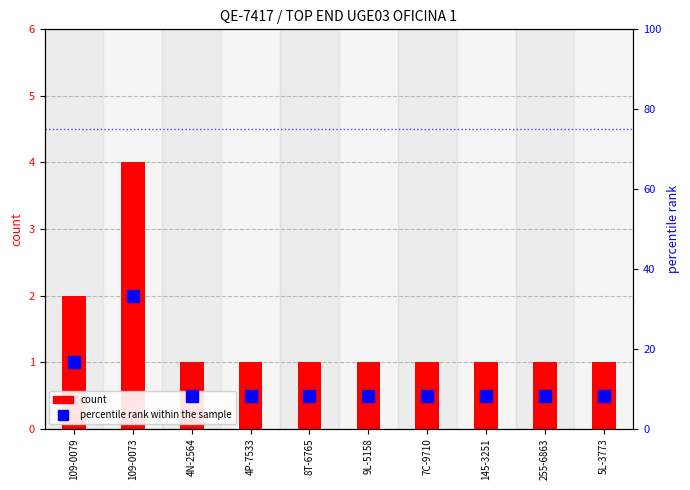

What is the minimum value shown in the chart?

1.0